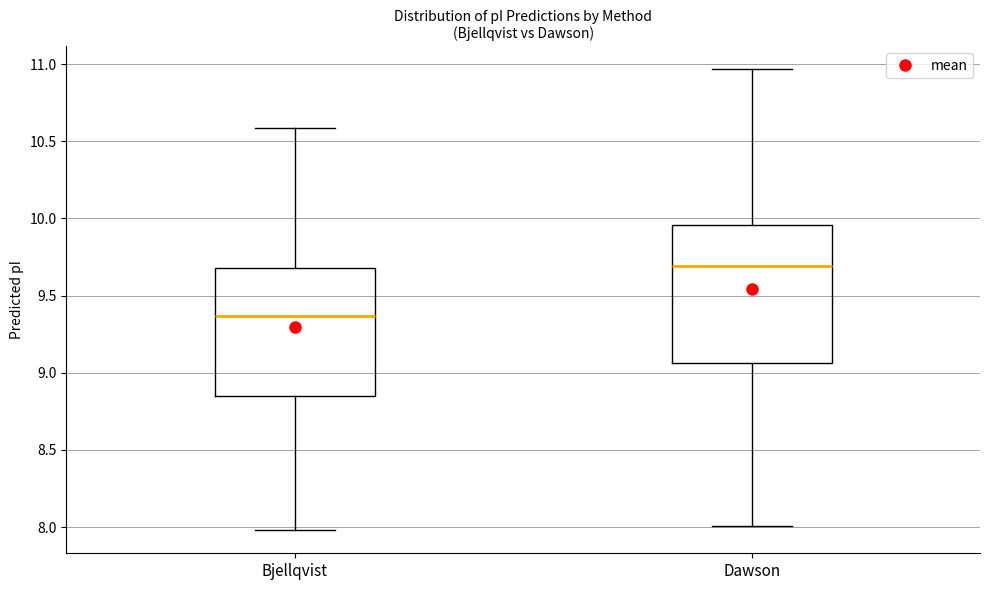

Which box has the lowest median line?

Bjellqvist